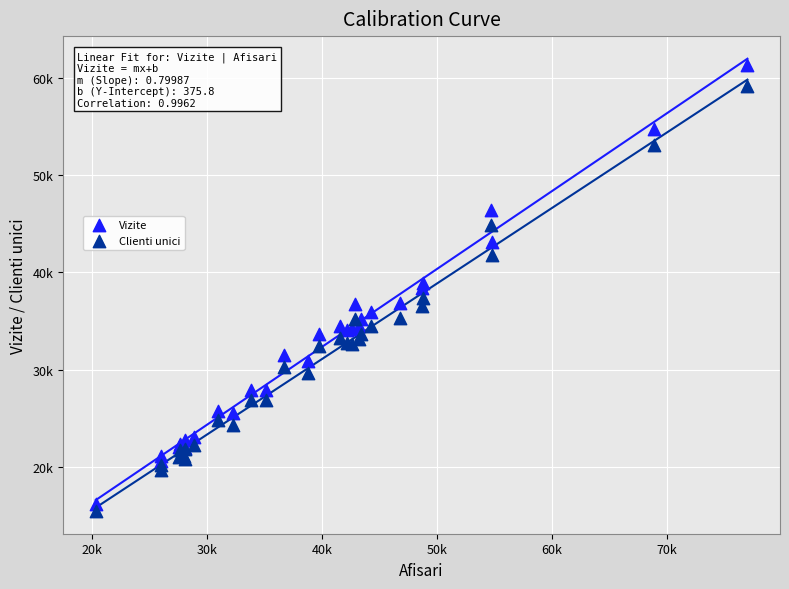

What are all the series names shown in the legend?

Vizite, Clienti unici